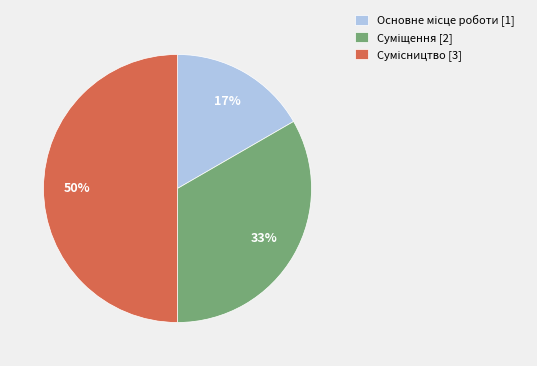

How many slices are in this pie chart?

3